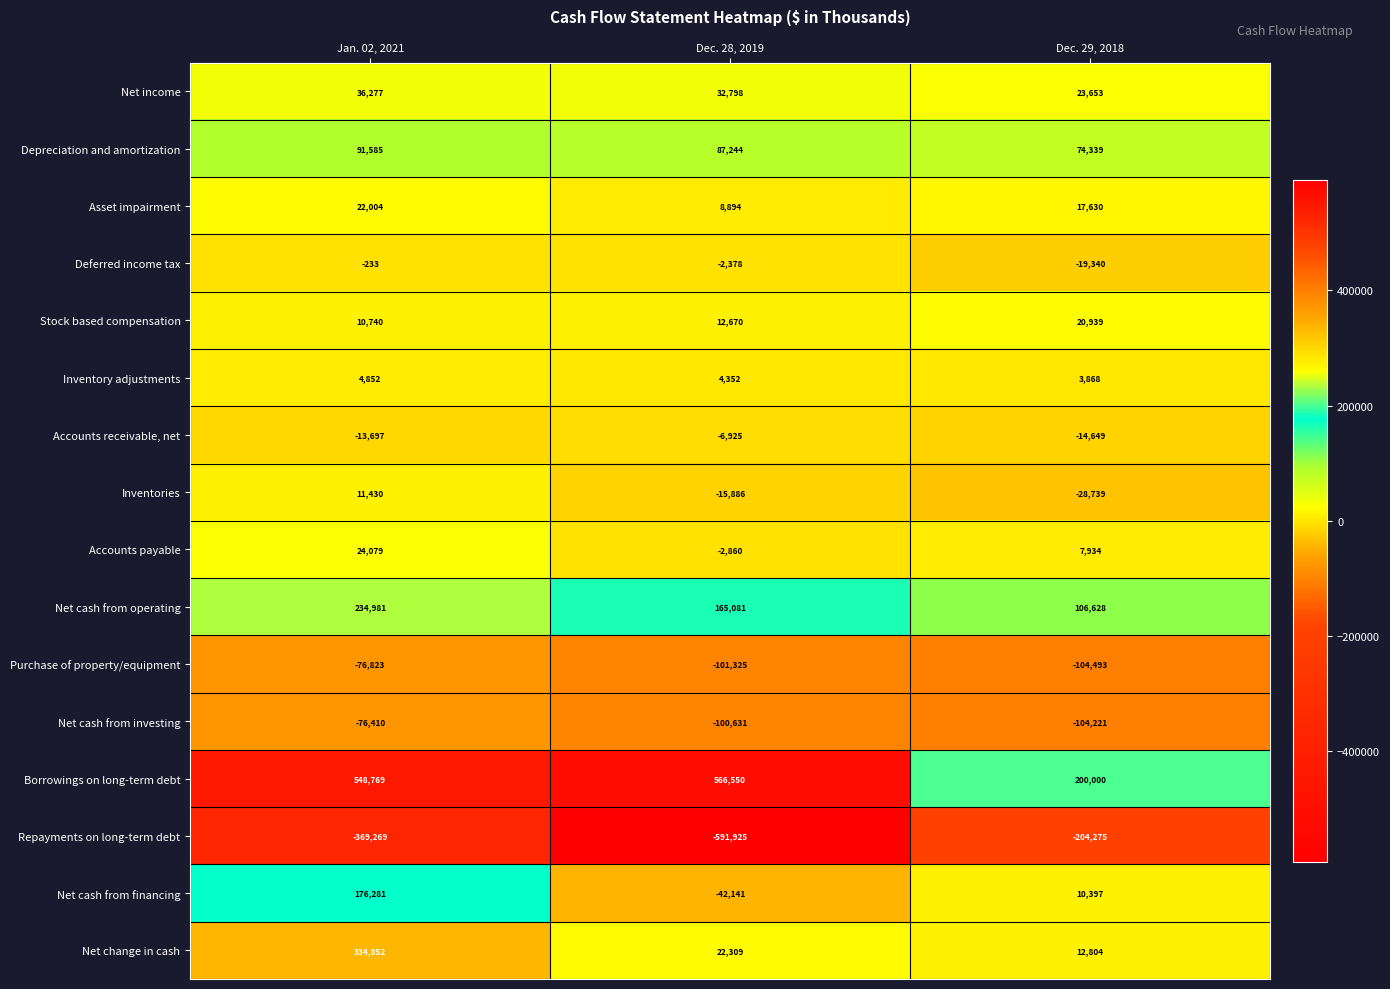

How many Repayments on long-term debt values are between -591925 and -204275?

3